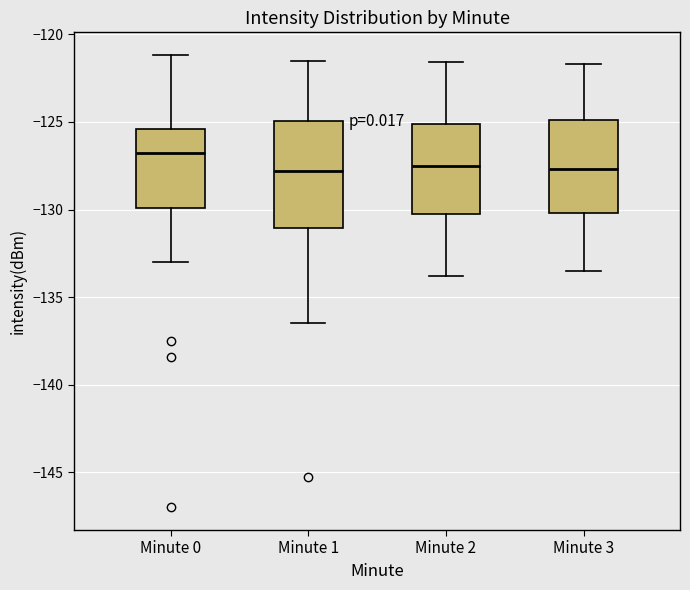

Reading left to right, read every box against the y-axis: the position of its median line, the range the box covers, and the ends of its whiskers. The values are not printed on the chart, so give them approximately, as read against the axis.

Minute 0: median -127.0, box -130.0 to -125.5, whiskers -133.0 to -121.0
Minute 1: median -128.0, box -131.0 to -125.0, whiskers -136.5 to -121.5
Minute 2: median -127.5, box -130.0 to -125.0, whiskers -134.0 to -121.5
Minute 3: median -127.5, box -130.0 to -125.0, whiskers -133.5 to -121.5